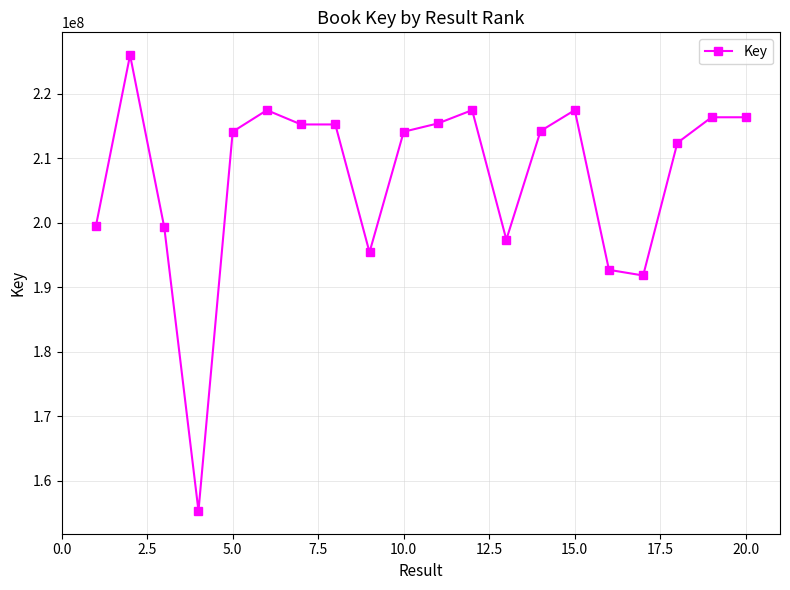

What is the difference between the maximum and second lowest values?

34155243